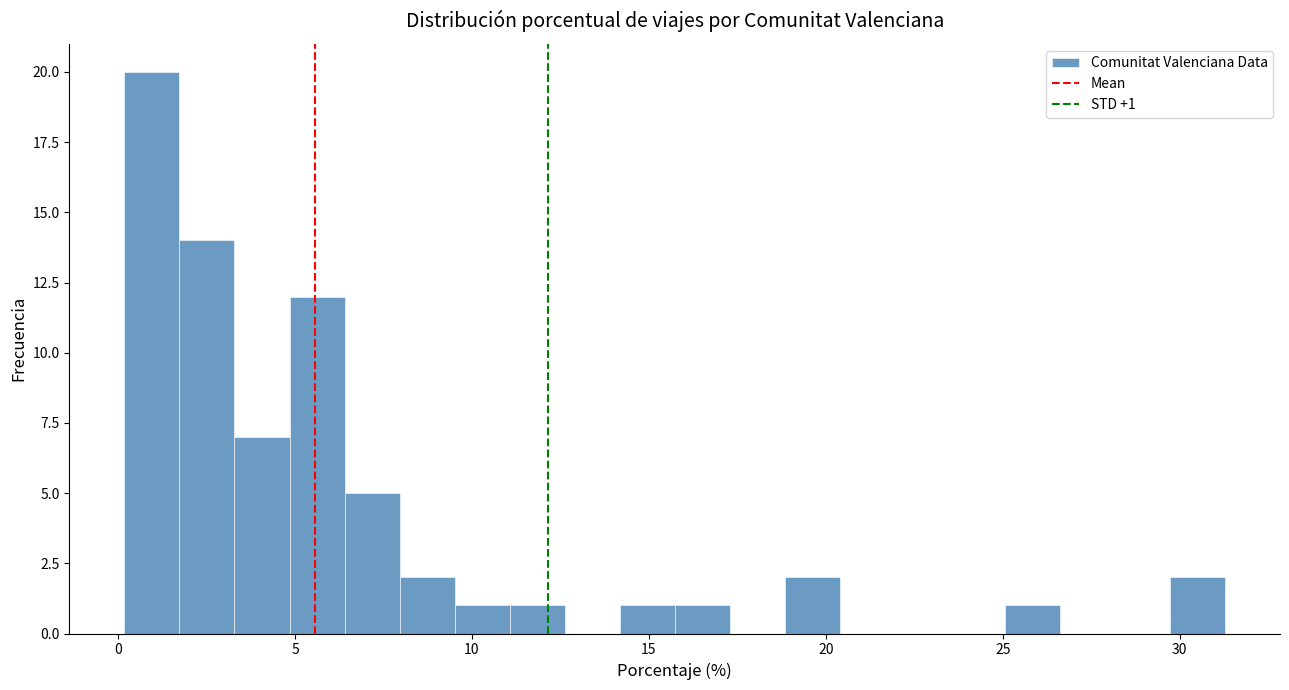

Around what value on the x-axis is the tallest bar? Give the approximate position of its centre, as read against the axis.

1.0